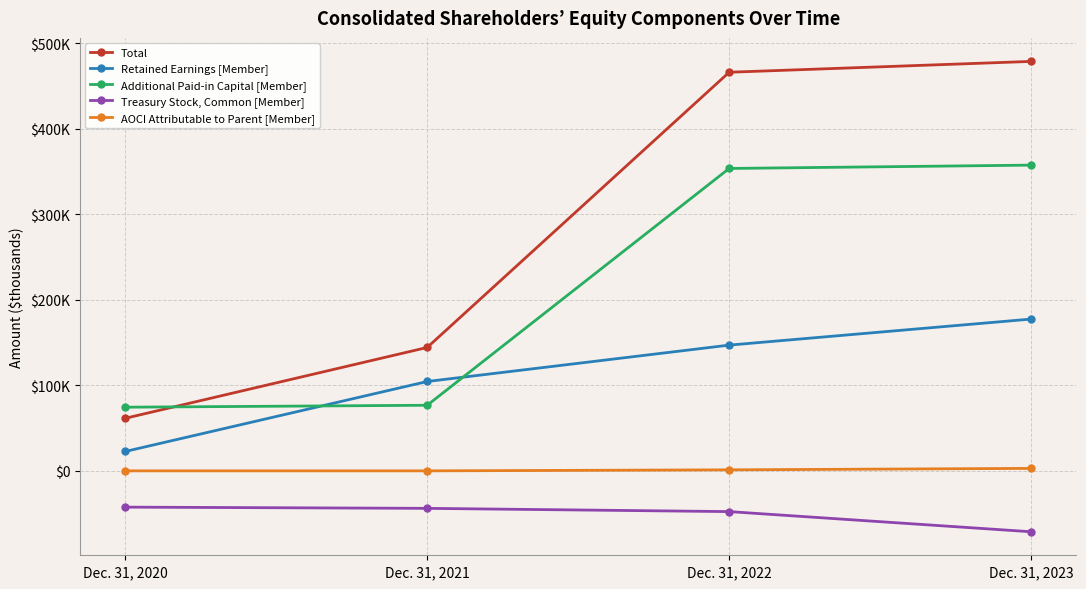

What is the difference between the maximum and minimum values in the Treasury Stock, Common [Member] series?

28801